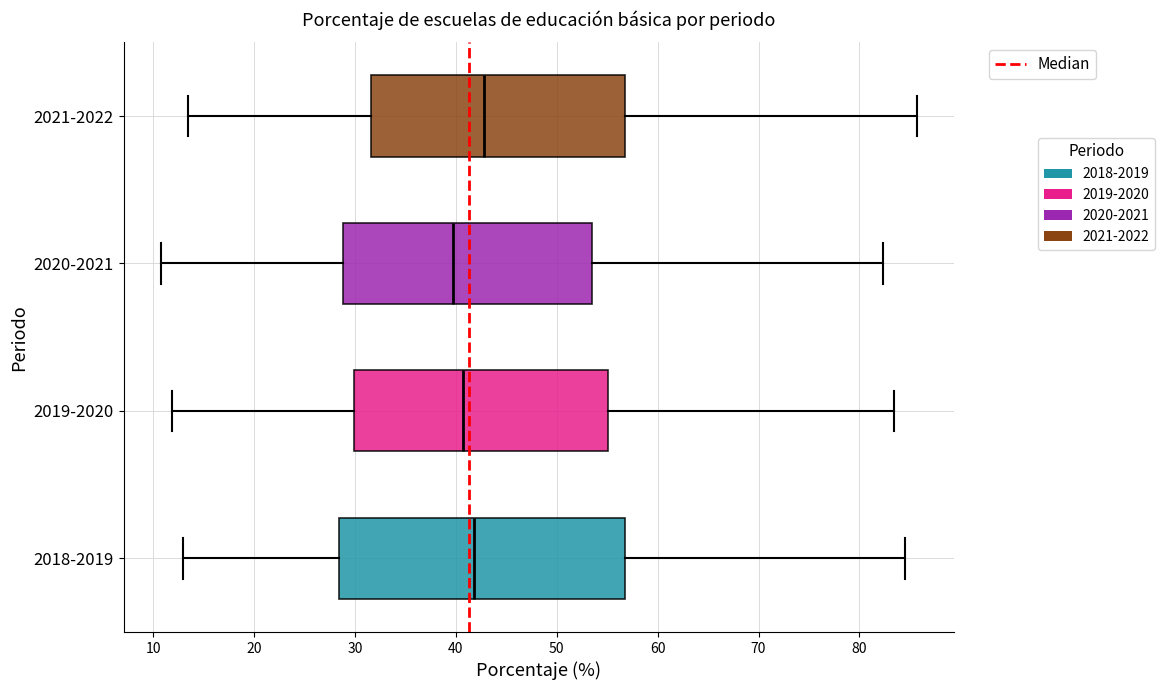

Which box is the widest, from its left edge to its right edge?

2018-2019